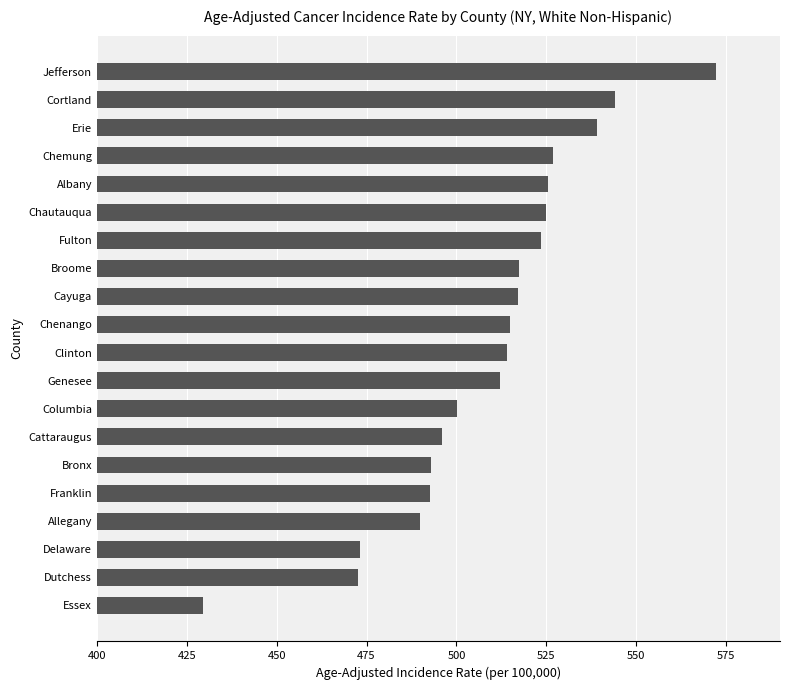

How many bars are there in total?

20